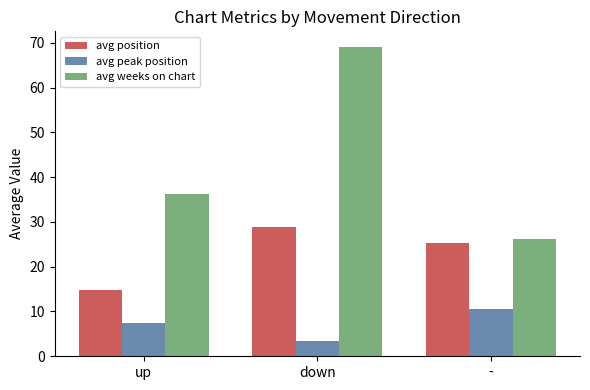

How many data points does each series have?

3